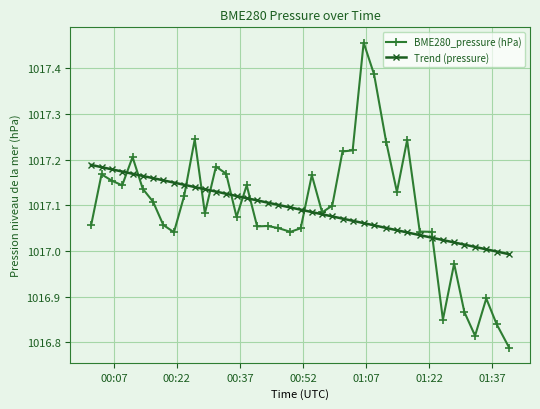

Rank the series by their maximum value, from lowest to highest.

Trend (pressure), BME280_pressure (hPa)